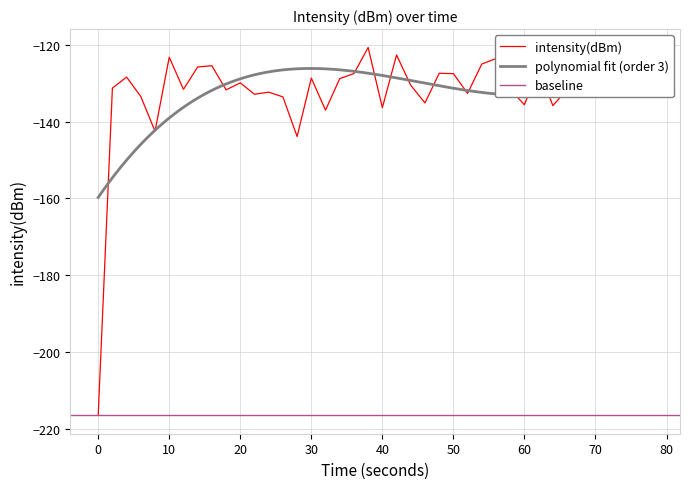

How many values are below -130?

22